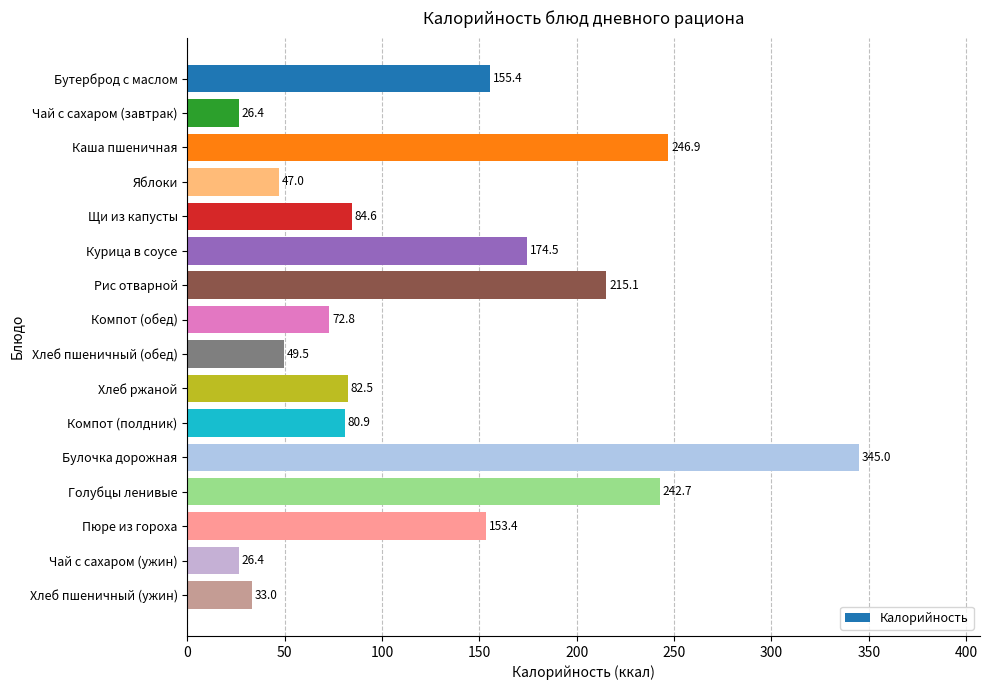

At which label is the value closest to 185?

Курица в соусе